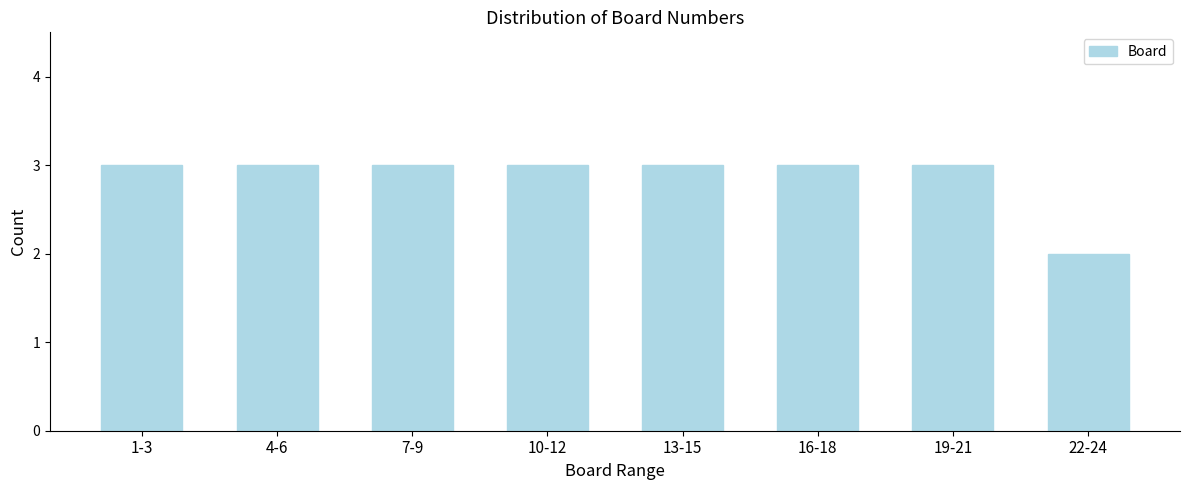

Reading right to left, list all the values displayed in this chart.

22-24=2	19-21=3	16-18=3	13-15=3	10-12=3	7-9=3	4-6=3	1-3=3